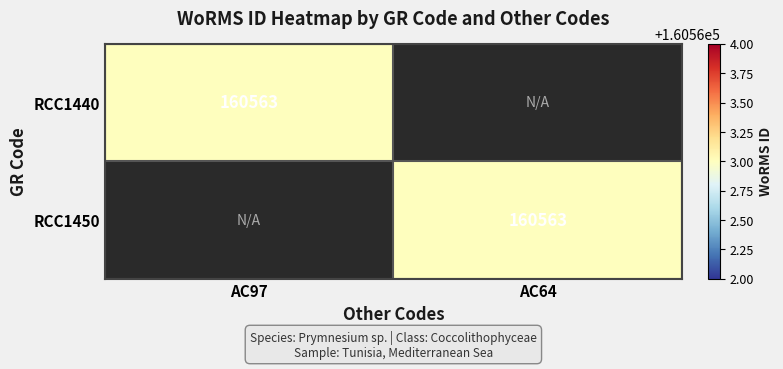

True or false: RCC1450 has a value of 89123 at AC64.

False